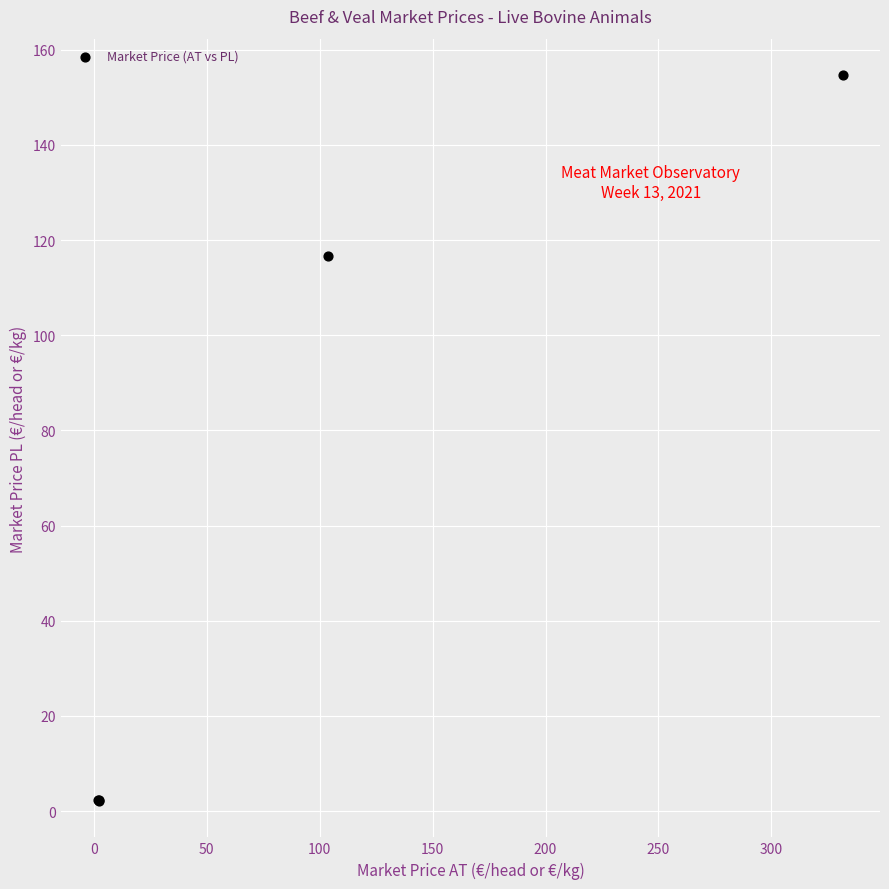

What Y value in the scatter plot is closest to 78?

116.7